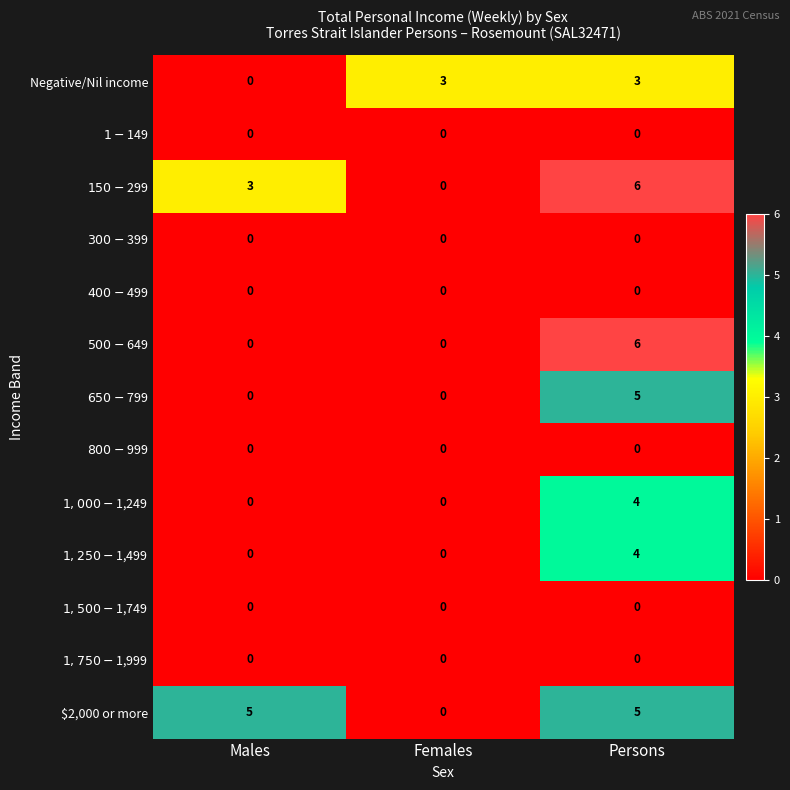

Which series has the largest total across all categories?

$2,000 or more